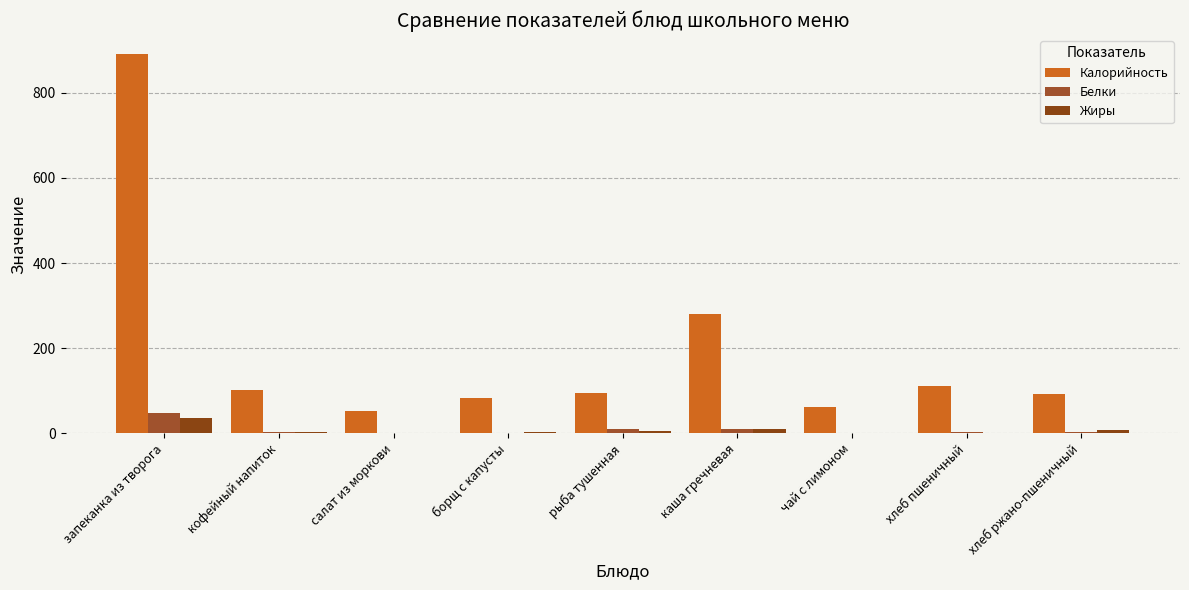

Reading left to right, extract all data points from this chart.

Калорийность: запеканка из творога=891.0	кофейный напиток=100.6	салат из моркови=51.2	борщ с капусты=83.0	рыба тушенная=94.5	каша гречневая=280.0	чай с лимоном=62.0	хлеб пшеничный=110.2	хлеб ржано-пшеничный=91.8
Белки: запеканка из творога=48.2	кофейный напиток=3.2	салат из моркови=1.2	борщ с капусты=1.4	рыба тушенная=8.8	каша гречневая=8.8	чай с лимоном=0.1	хлеб пшеничный=3.6	хлеб ржано-пшеничный=2.0
Жиры: запеканка из творога=36.5	кофейный напиток=2.7	салат из моркови=0.8	борщ с капусты=3.9	рыба тушенная=4.5	каша гречневая=9.6	чай с лимоном=0.0	хлеб пшеничный=0.5	хлеб ржано-пшеничный=6.8